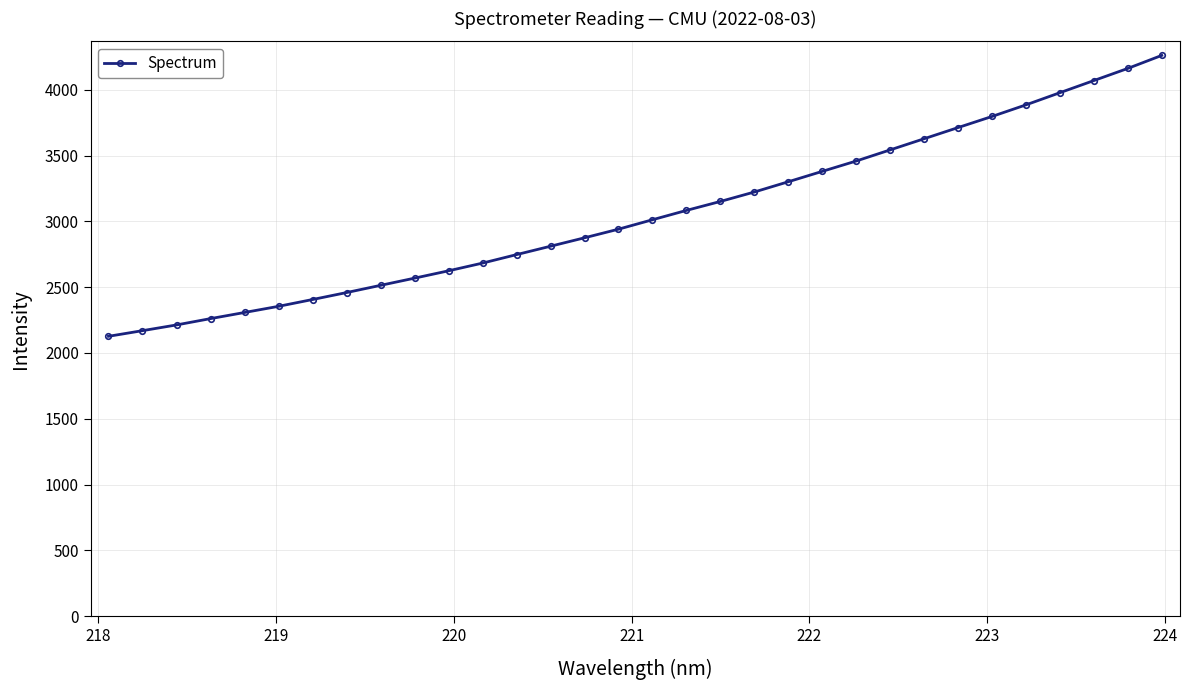

Reading left to right, extract all data points from this chart.

2126.8	2169.6	2213.2	2261.2	2307.8	2354.6	2406.4	2459.2	2514.1	2568.7	2624.6	2683.2	2747.5	2811.4	2875.4	2940.9	3012.6	3083.5	3151.7	3223.4	3301.5	3380.4	3459.0	3543.6	3628.4	3713.3	3797.7	3885.8	3978.3	4070.5	4162.8	4261.6